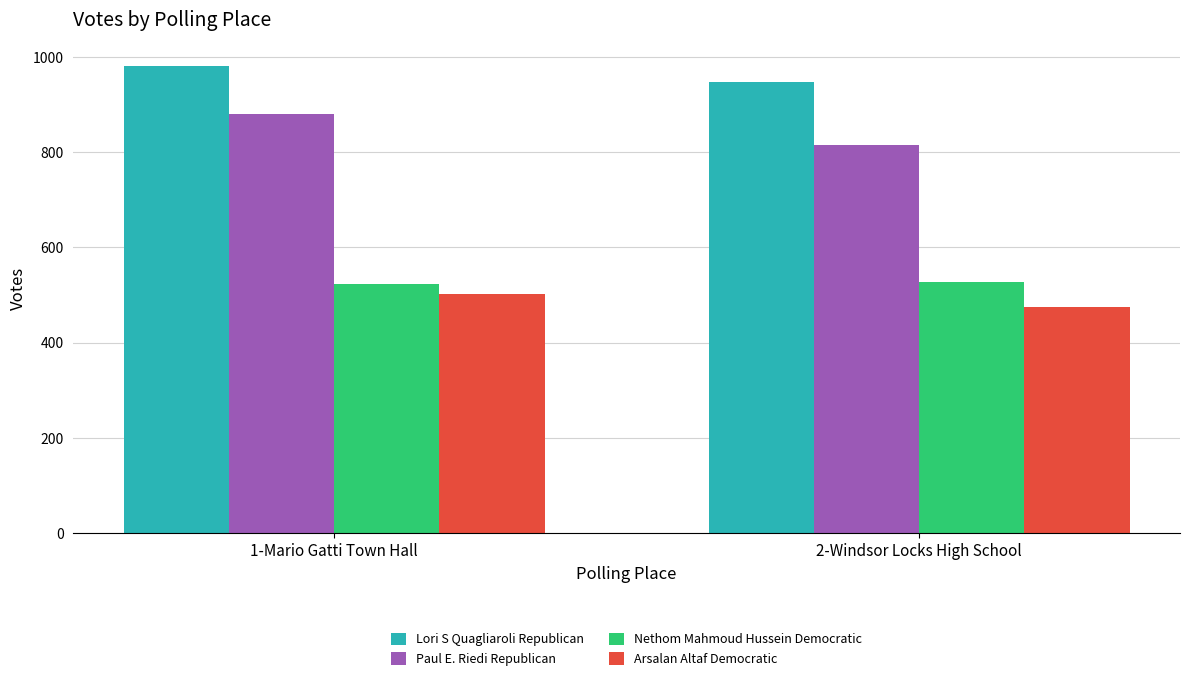

Which series has the largest range (max minus min)?

Paul E. Riedi Republican